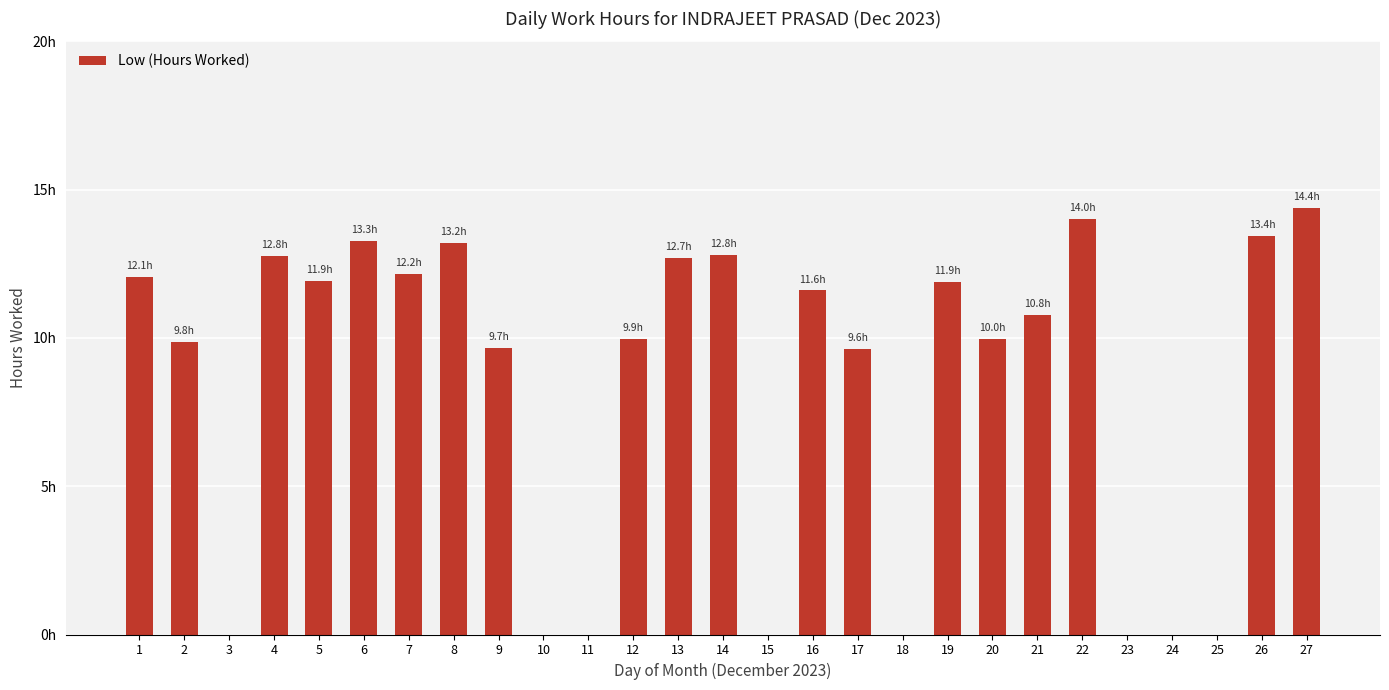

Reading left to right, list all the values displayed in this chart.

1=12.1	2=9.8	3=0.0	4=12.8	5=11.9	6=13.3	7=12.2	8=13.2	9=9.7	10=0.0	11=0.0	12=9.9	13=12.7	14=12.8	15=0.0	16=11.6	17=9.6	18=0.0	19=11.9	20=10.0	21=10.8	22=14.0	23=0.0	24=0.0	25=0.0	26=13.4	27=14.4